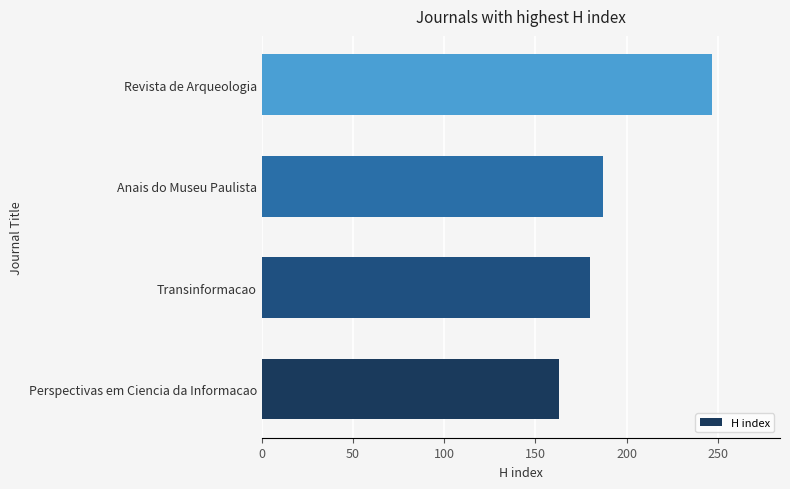

What is the change in value from Perspectivas em Ciencia da Informacao to Revista de Arqueologia?

+84